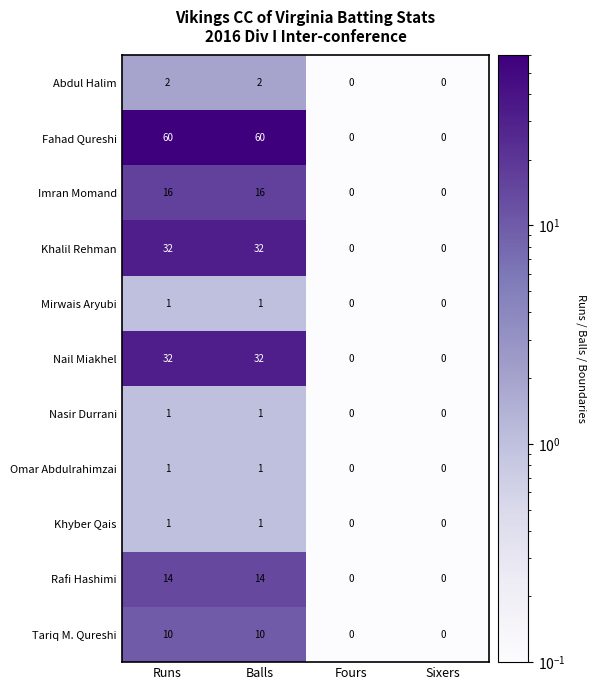

What is the total value across all series at Fours?

0